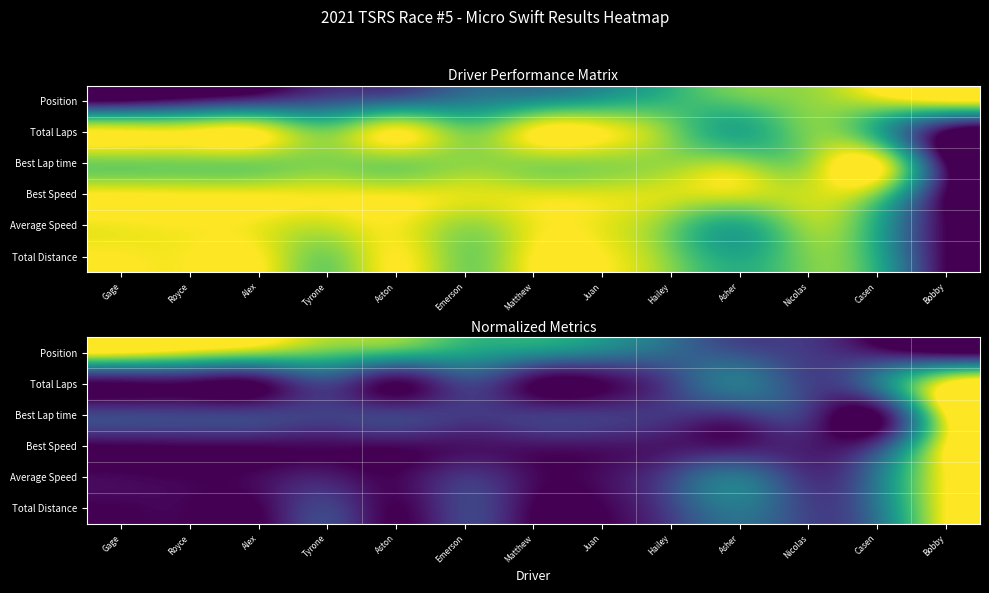

Which category has the lowest value in the Best Lap time series?

Casen